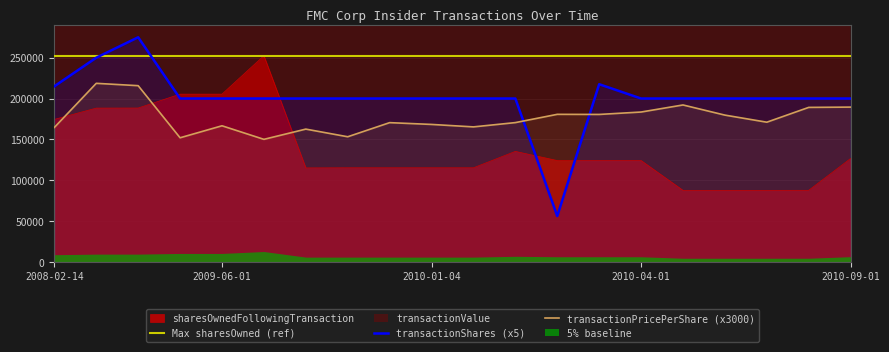

What is the approximate value of transactionShares at 2010-04-01?

200000.0